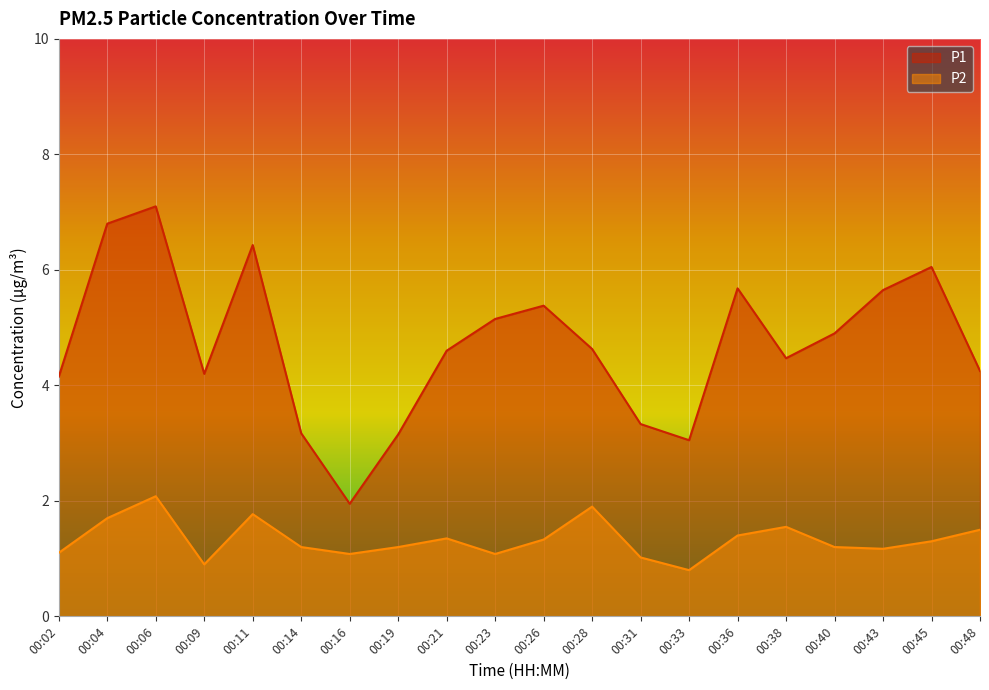

How many lines are shown in the chart?

2